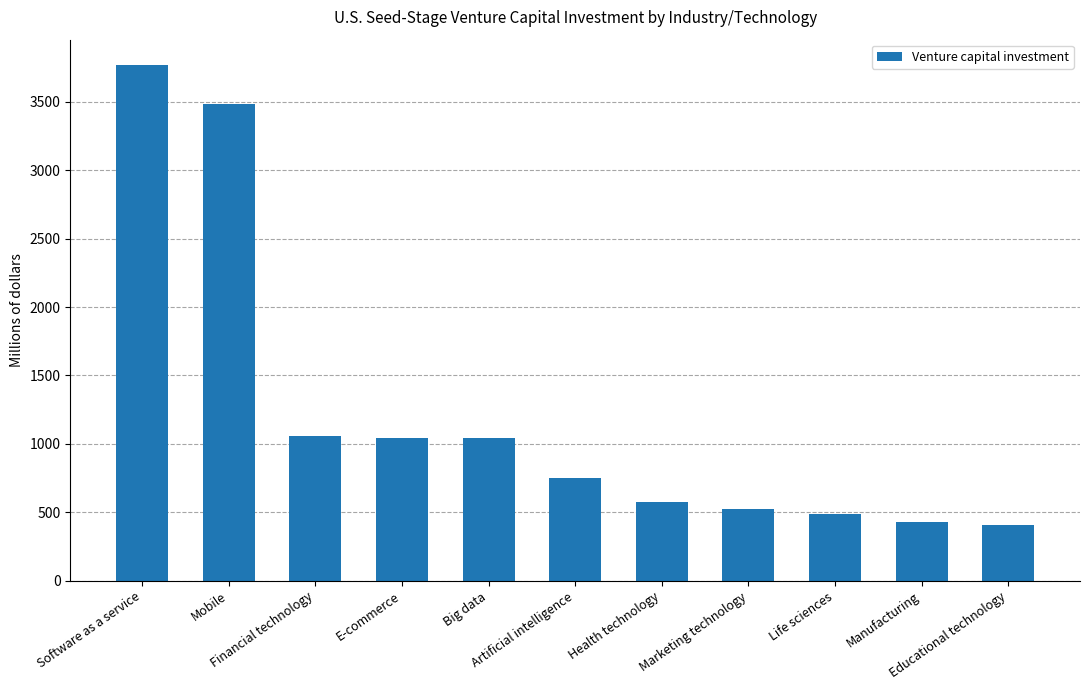

What is the approximate value at Health technology?

572